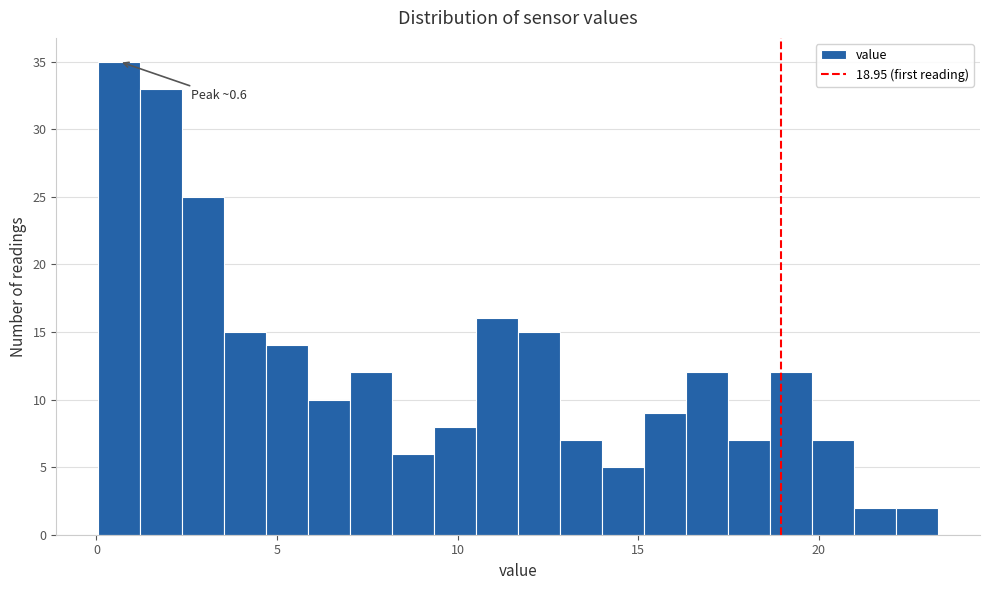

Around what value on the x-axis is the tallest bar? Give the approximate position of its centre, as read against the axis.

0.5